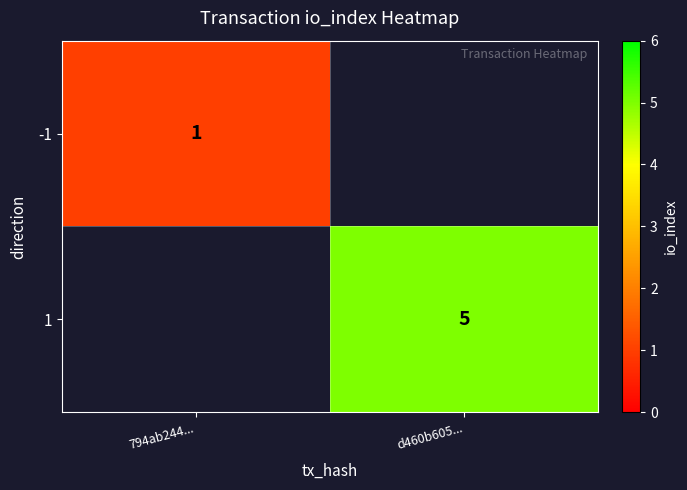

What is the smallest value displayed?

1.0